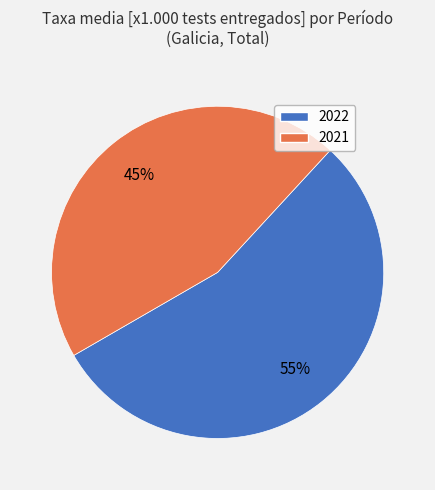

To the nearest percent, what is the difference between the largest and smallest slice percentages?

10%